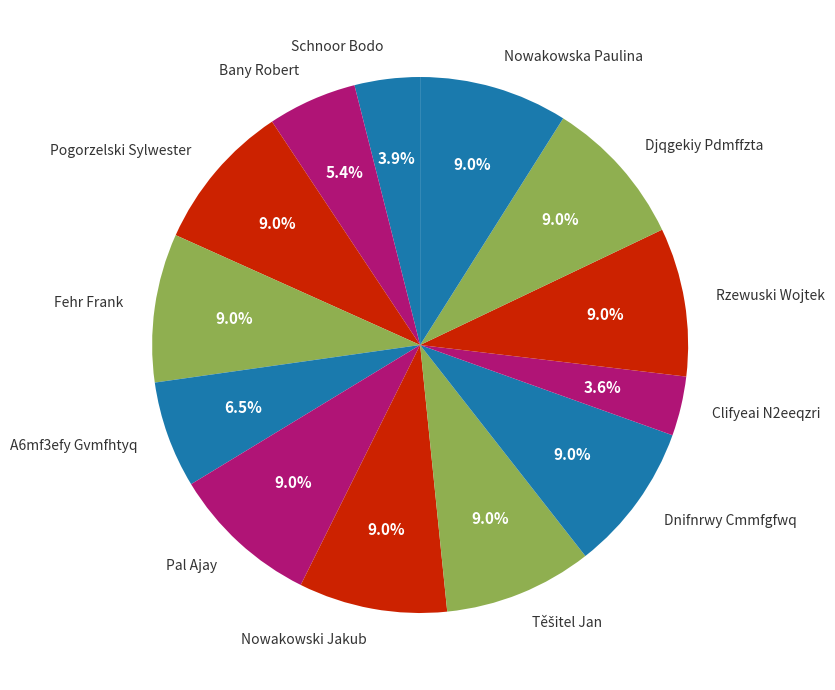

Is there any slice that represents more than half of the pie?

No